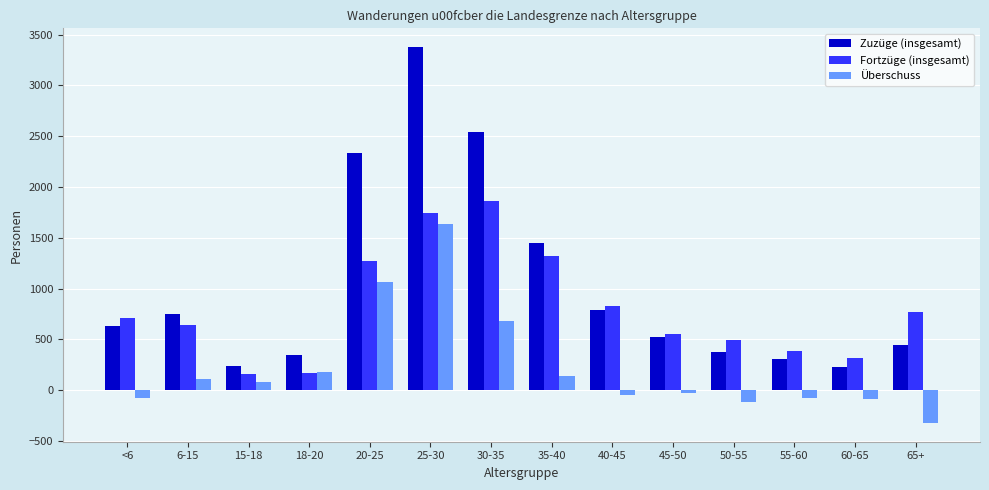

What is the sum of the Zuzüge (insgesamt) values at 40-45 and 65+?

1233